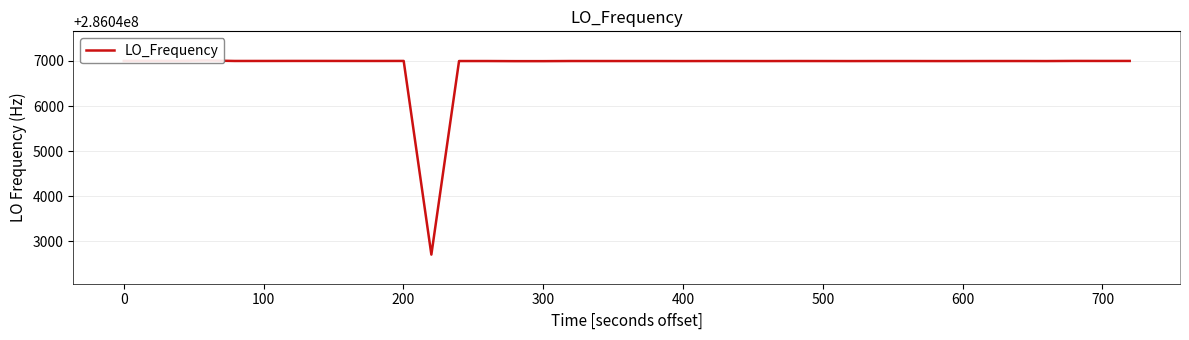

What is the sum of all values?

11441875688.7